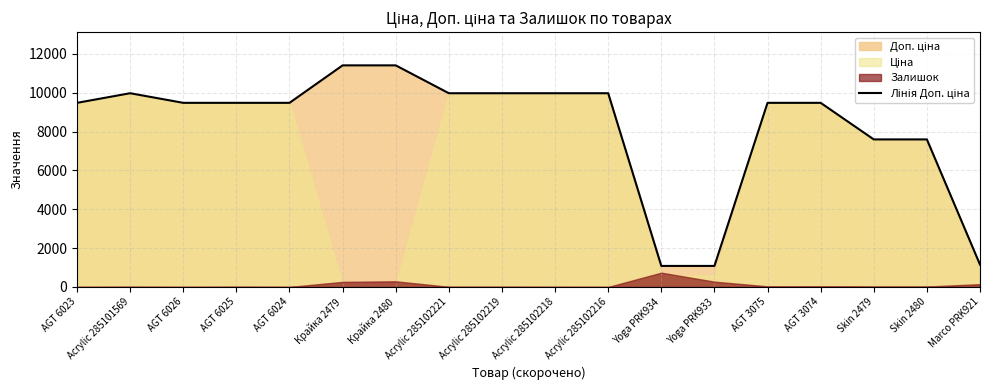

What is the ratio of the value at Marco PRK921 to the value at Крайка 2479?

0.1